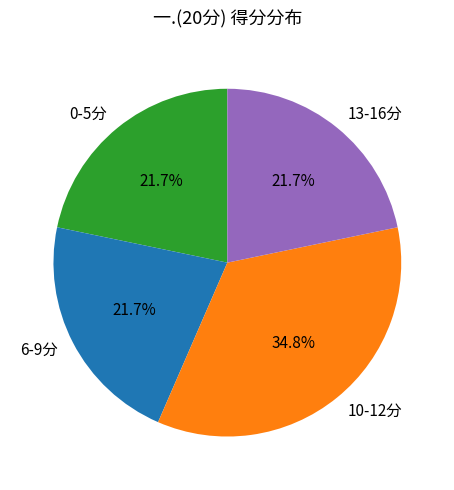

What is the ratio of the value at 10-12分 to the value at 13-16分?

1.6